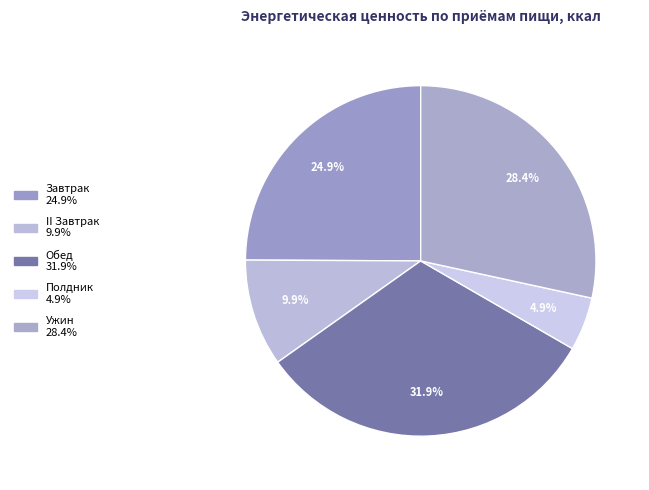

What percentage is NOT represented by Ужин?

71.6%